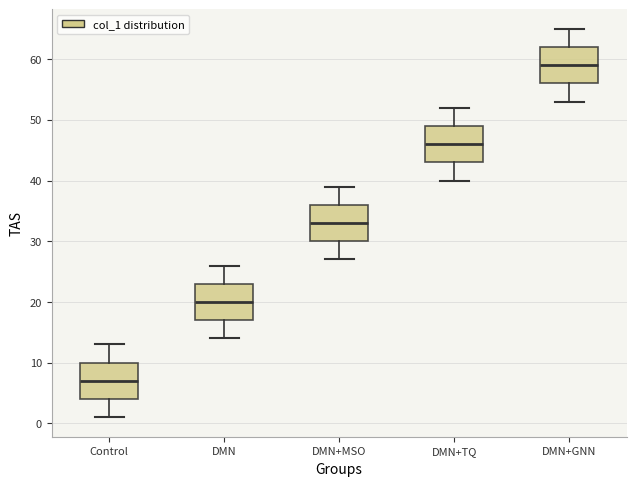

Where does the lower whisker of the box for DMN+GNN end on the y-axis? The values are not printed on the chart, so give them approximately, as read against the axis.

53